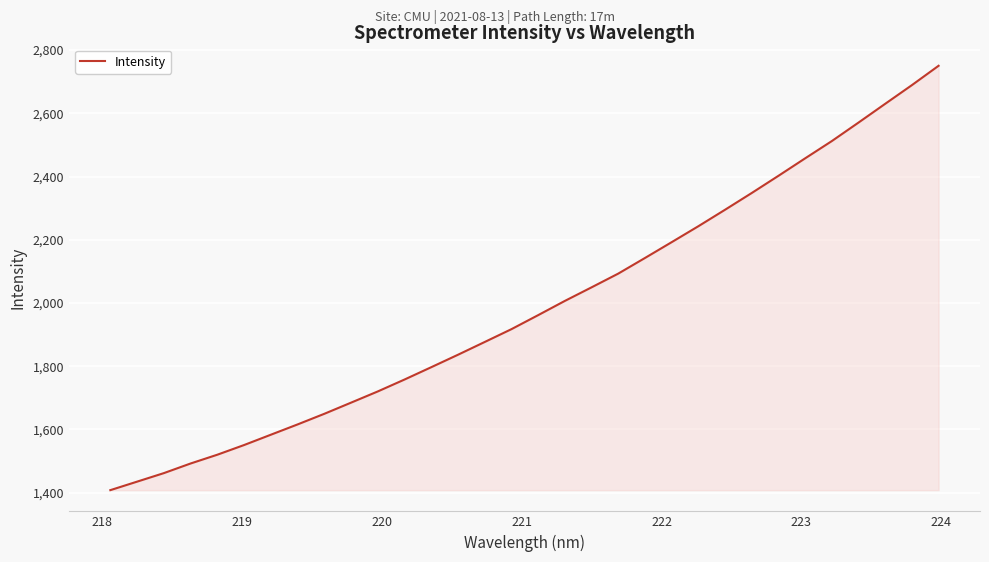

What is the minimum value shown in the chart?

1407.8